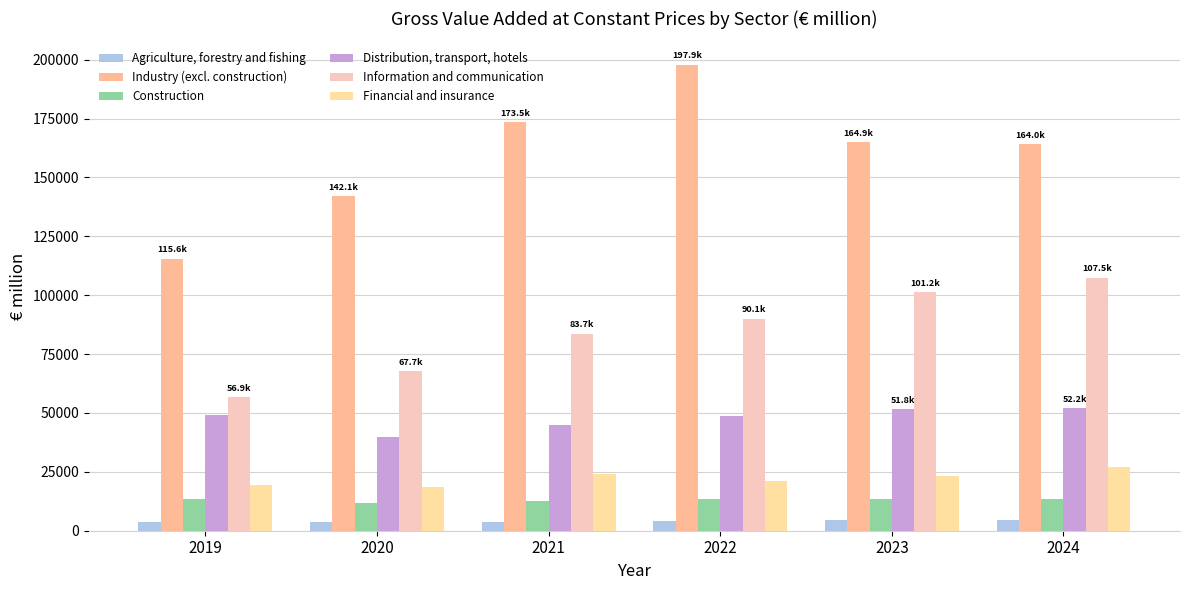

How many values in the Construction series exceed 13516?

3